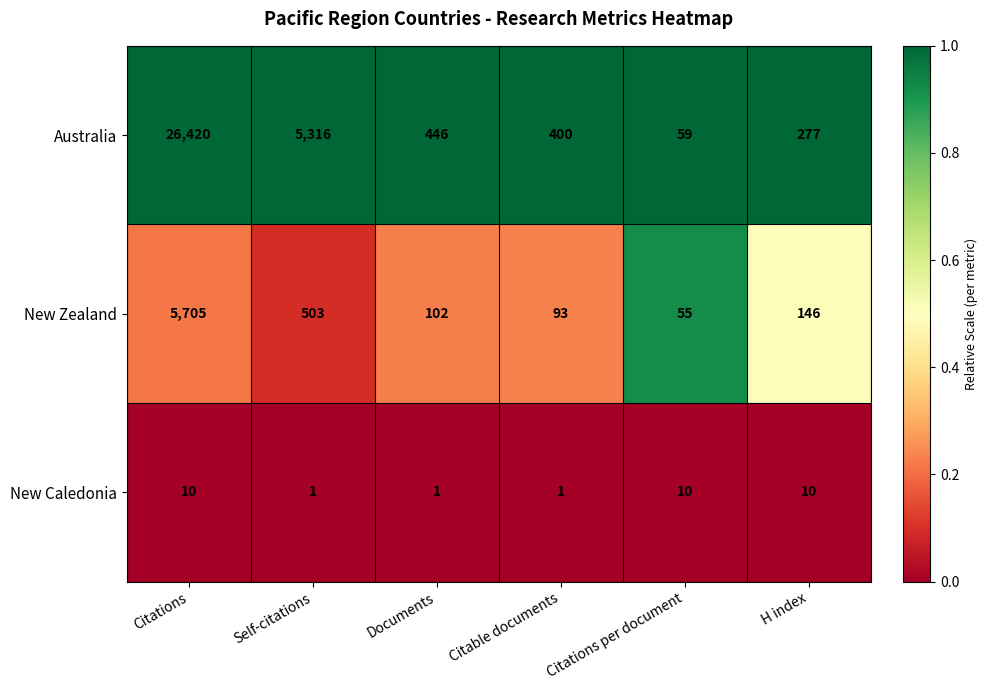

What is the difference between the highest and lowest values at Citable documents?

399